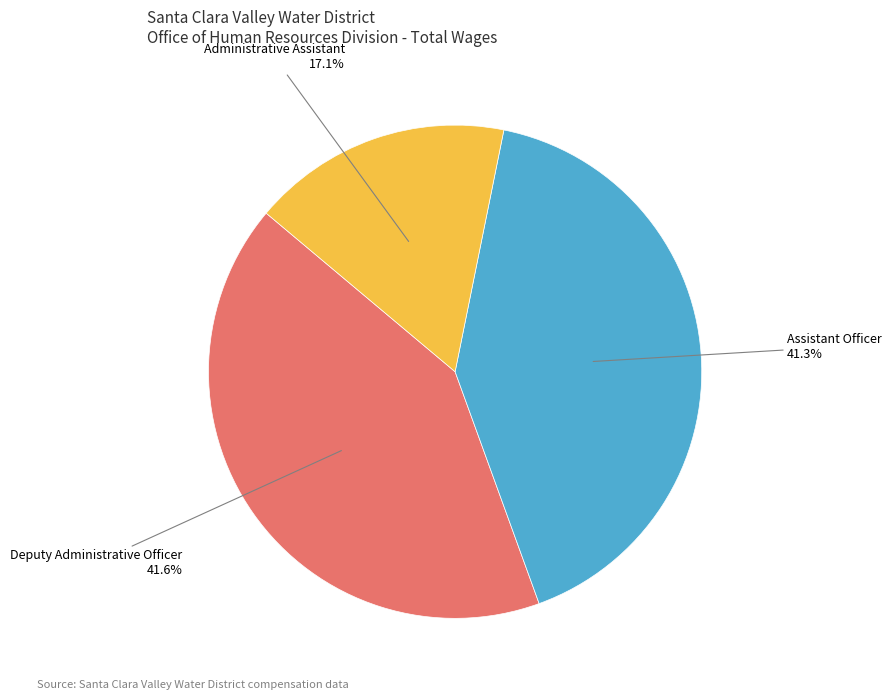

How many segments does this pie chart have?

3